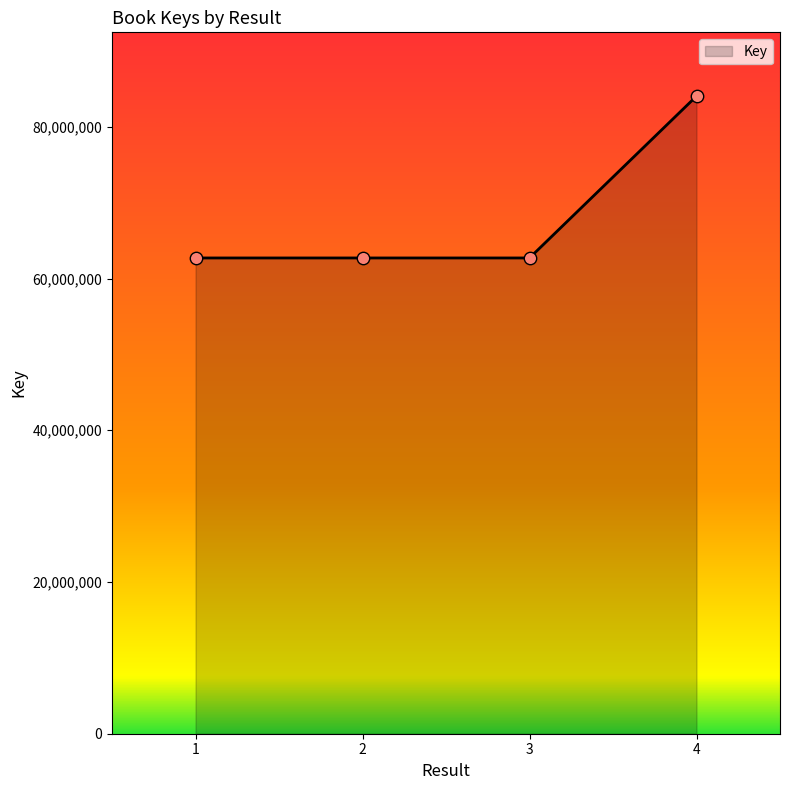

What is the ratio of the value at 3 to the value at 4?

0.7